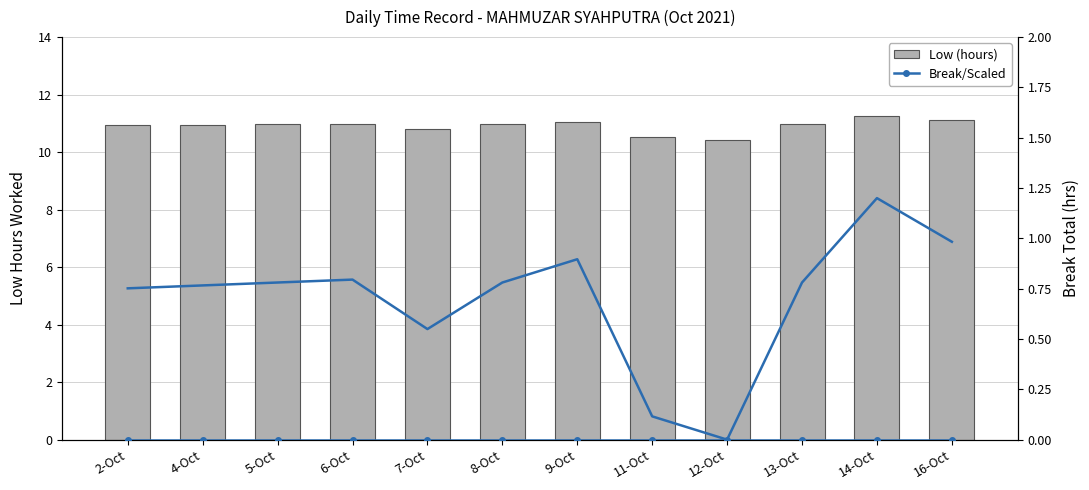

True or false: Low (hours) has a value of 16.0 at 6-Oct.

False